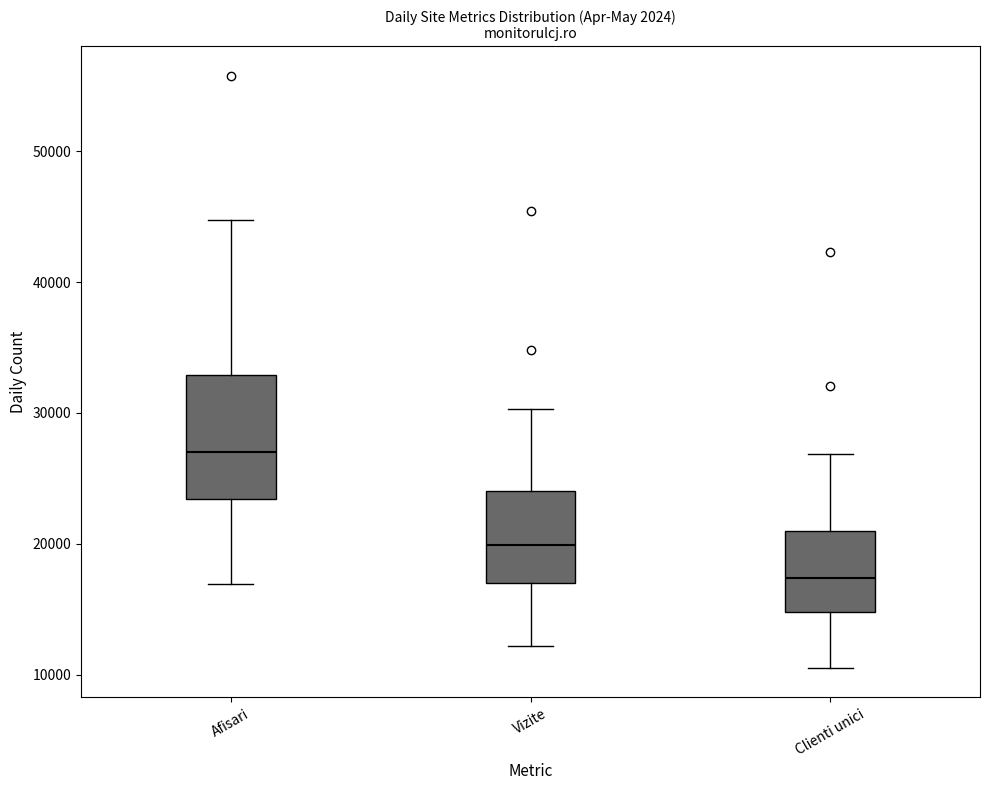

Reading left to right, transcribe this box plot: for each box, give where its median line is, the range the box spans, and where its two whiskers end, as read against the y-axis. The values are not printed on the chart, so give them approximately, as read against the axis.

Afisari: median 27000, box 23000 to 33000, whiskers 17000 to 45000
Vizite: median 20000, box 17000 to 24000, whiskers 12000 to 30000
Clienti unici: median 17000, box 15000 to 21000, whiskers 11000 to 27000